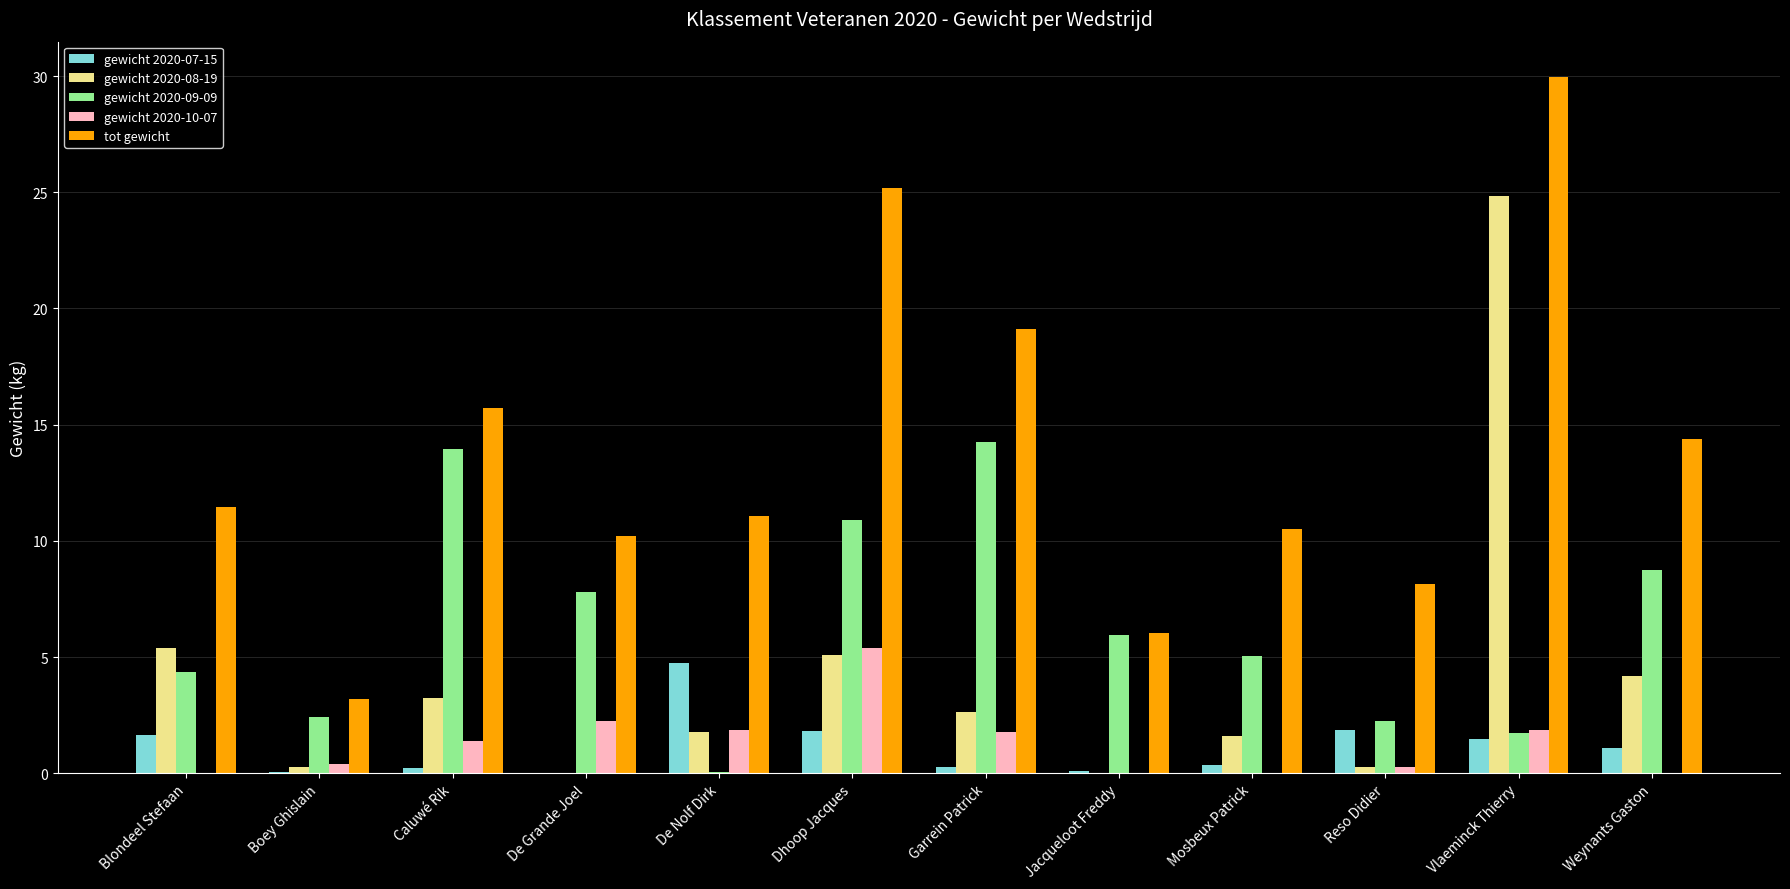

What is the sum of all gewicht 2020-07-15 values?

13.7